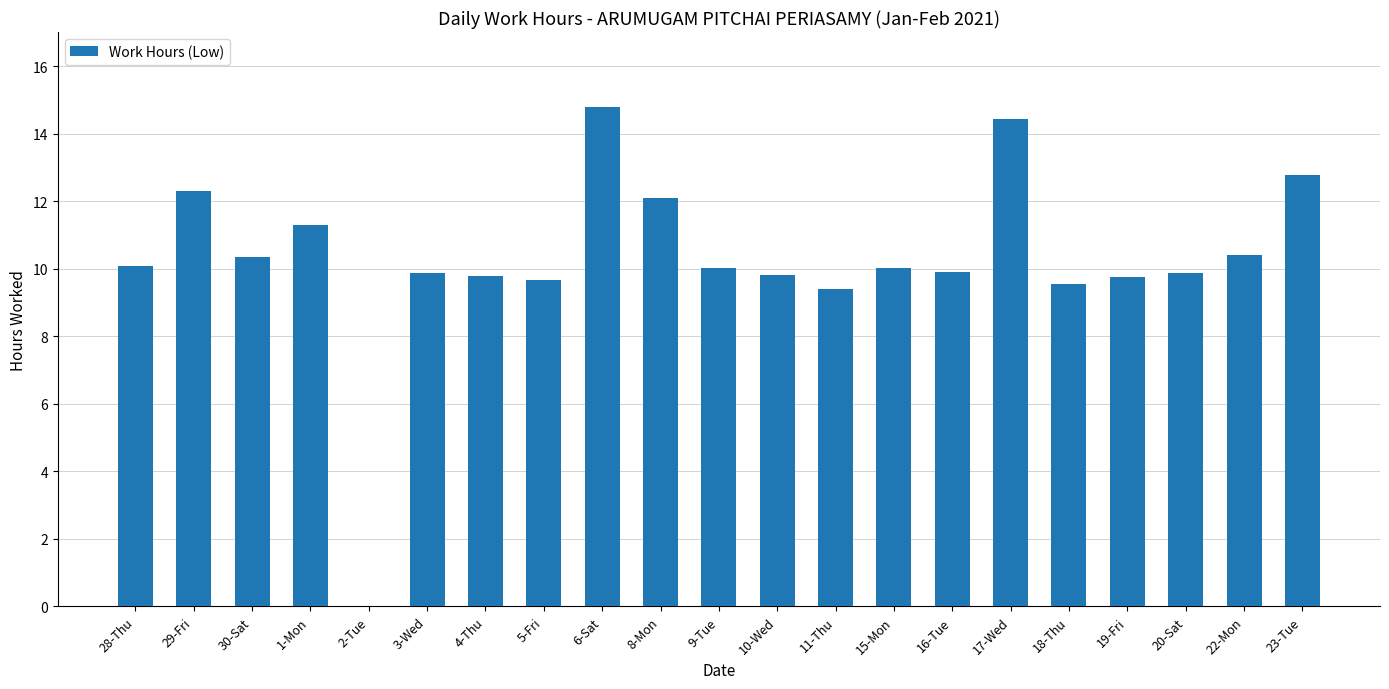

What is the difference between the values at 29-Fri and 30-Sat?

1.9